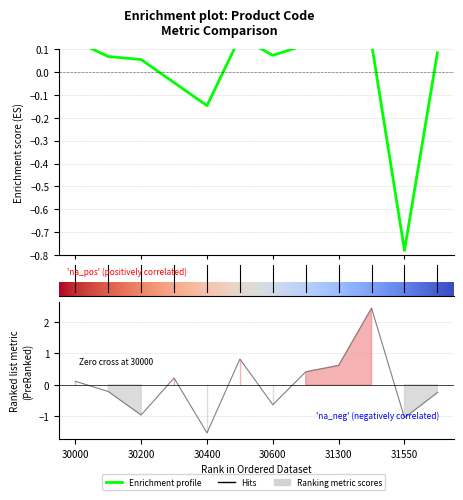

Rank the categories by ÎOúäiÊj value from lowest to highest.

31550, 30400, 30300, 30200, 30100, 30600, 31560, 31100, 31500, 30000, 30500, 31300